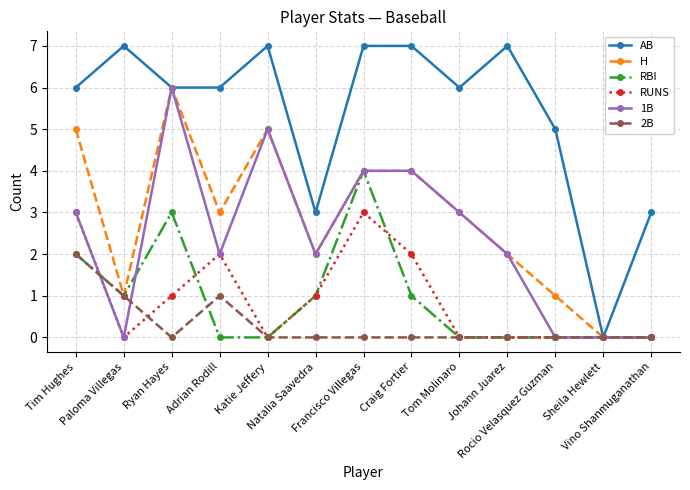

True or false: RBI has a value of 2 at Tom Molinaro.

False